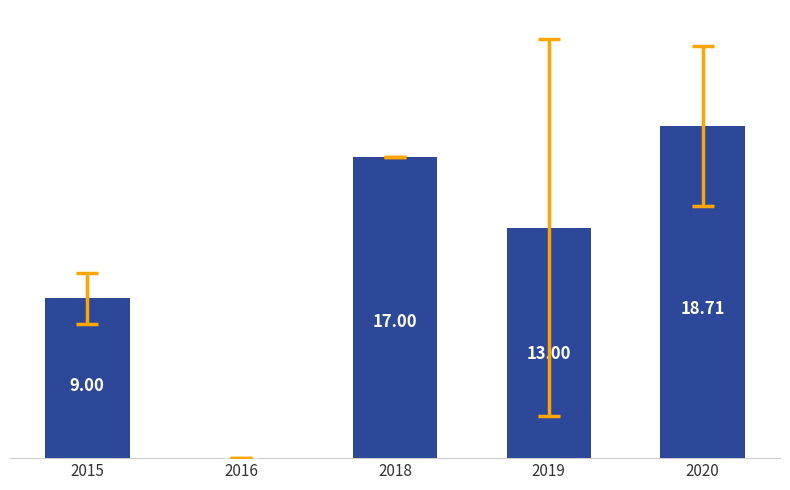

Does the chart contain stacked bars?

No